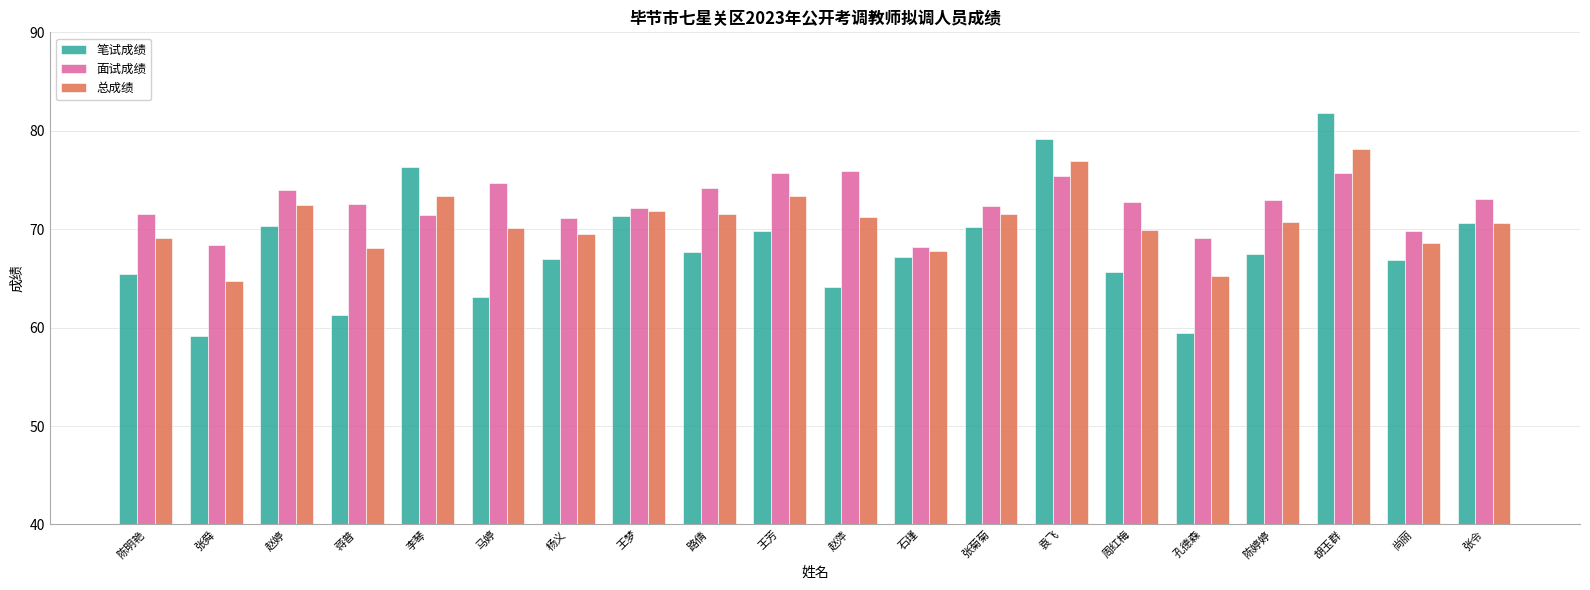

The 笔试成绩 series shows 65.6 at 周红梅. True or false?

True